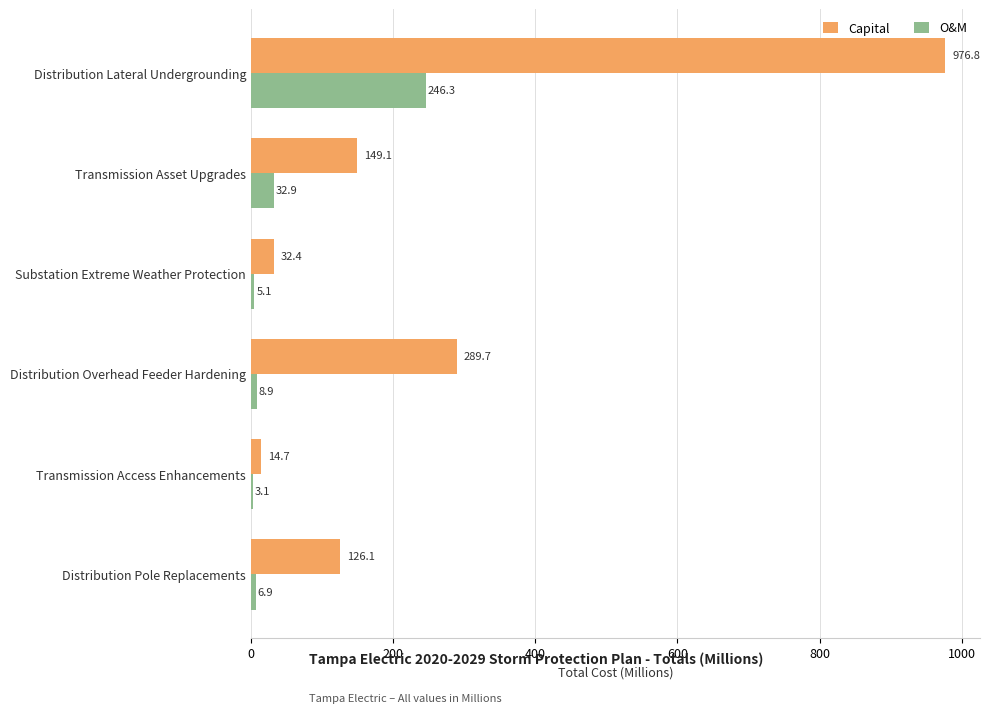

Between Distribution Lateral Undergrounding and Transmission Access Enhancements, which series saw the biggest shift?

Capital